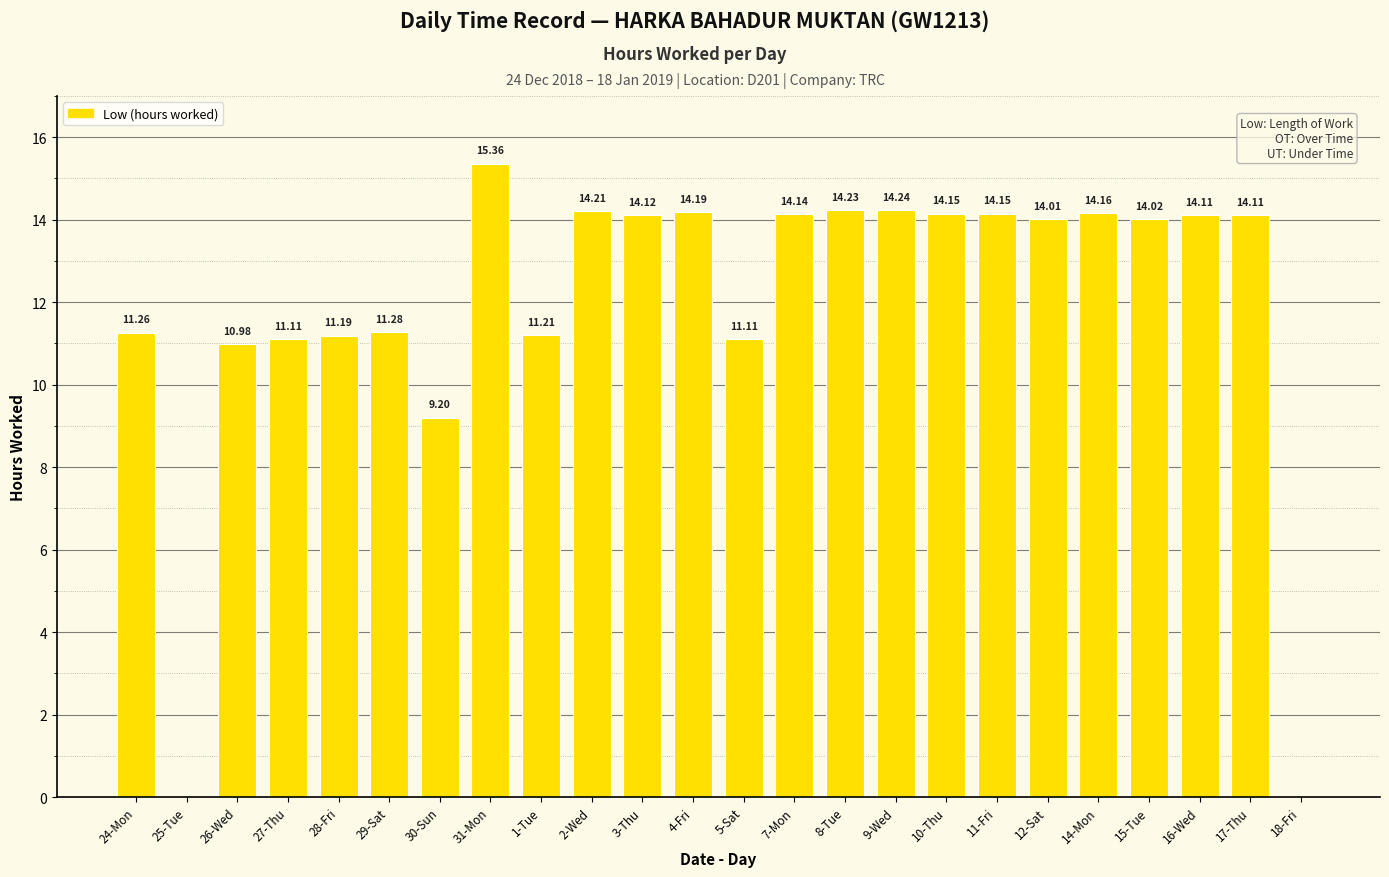

Count the number of data series in this chart.

1